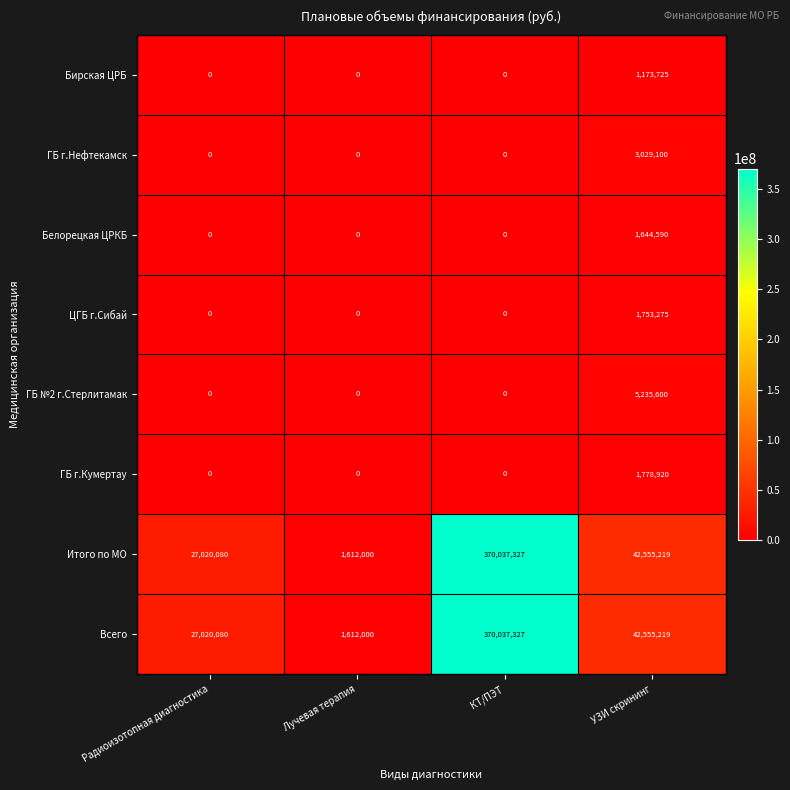

Which label corresponds to the largest value in the chart?

КТ/ПЭТ